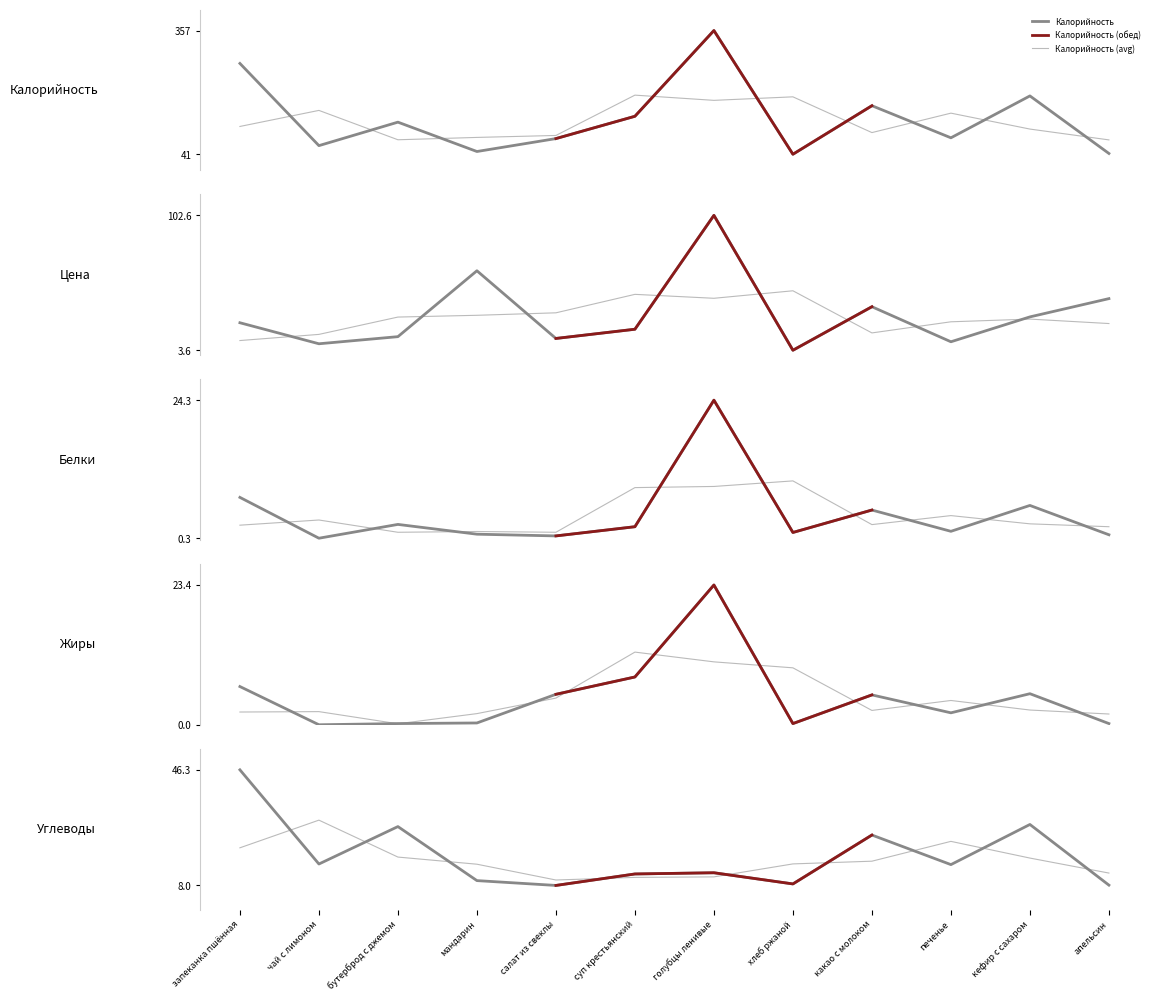

Which series has the largest total across all categories?

Калорийность